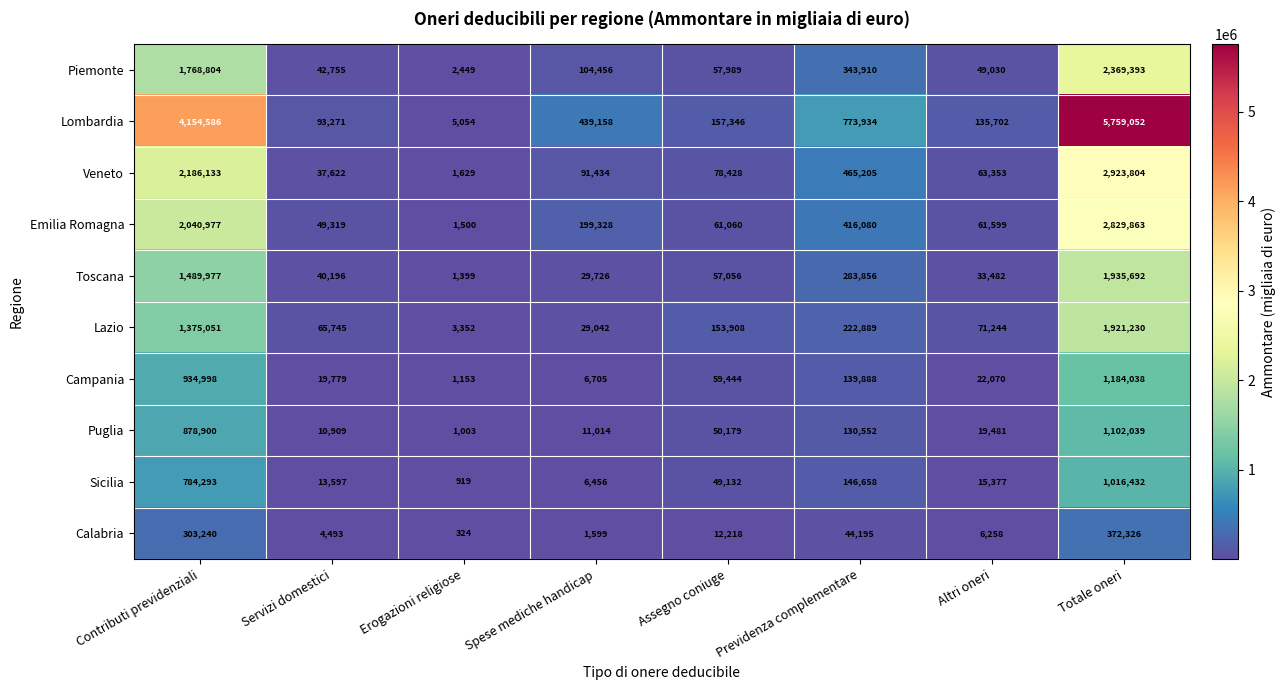

What is the smallest value displayed?

324